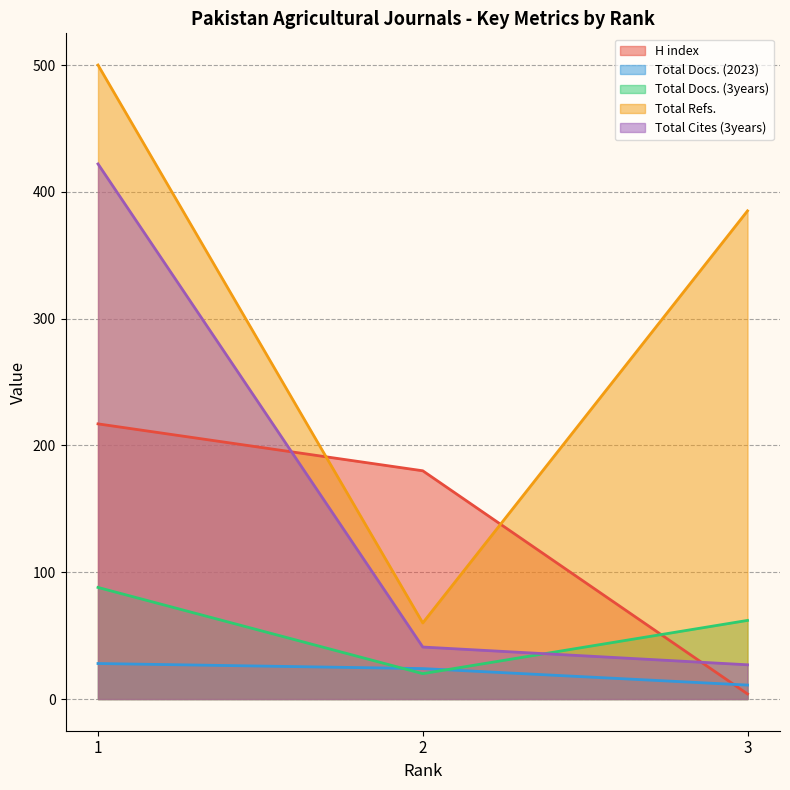

True or false: Total Docs. (2023) has a value of 28 at 1.

True